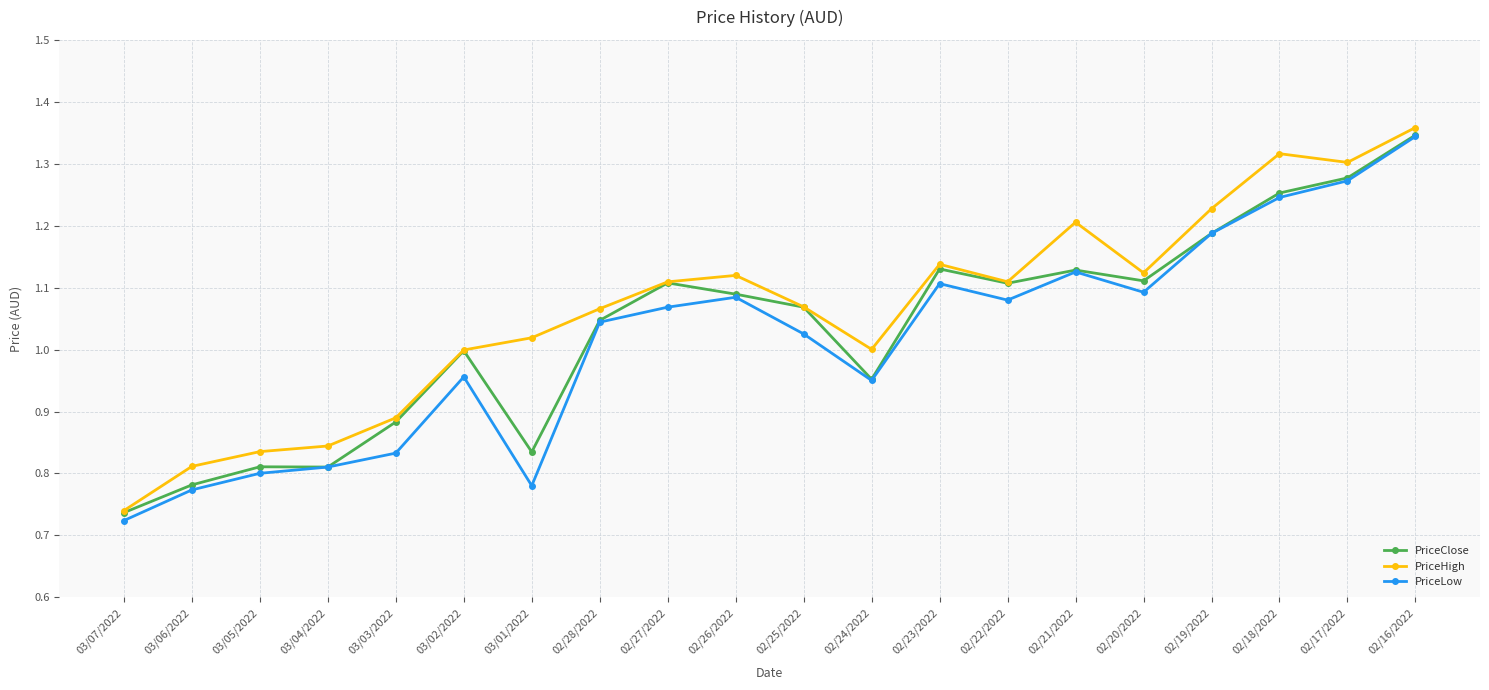

Is it true that PriceLow equals 1.2 at 02/19/2022?

True